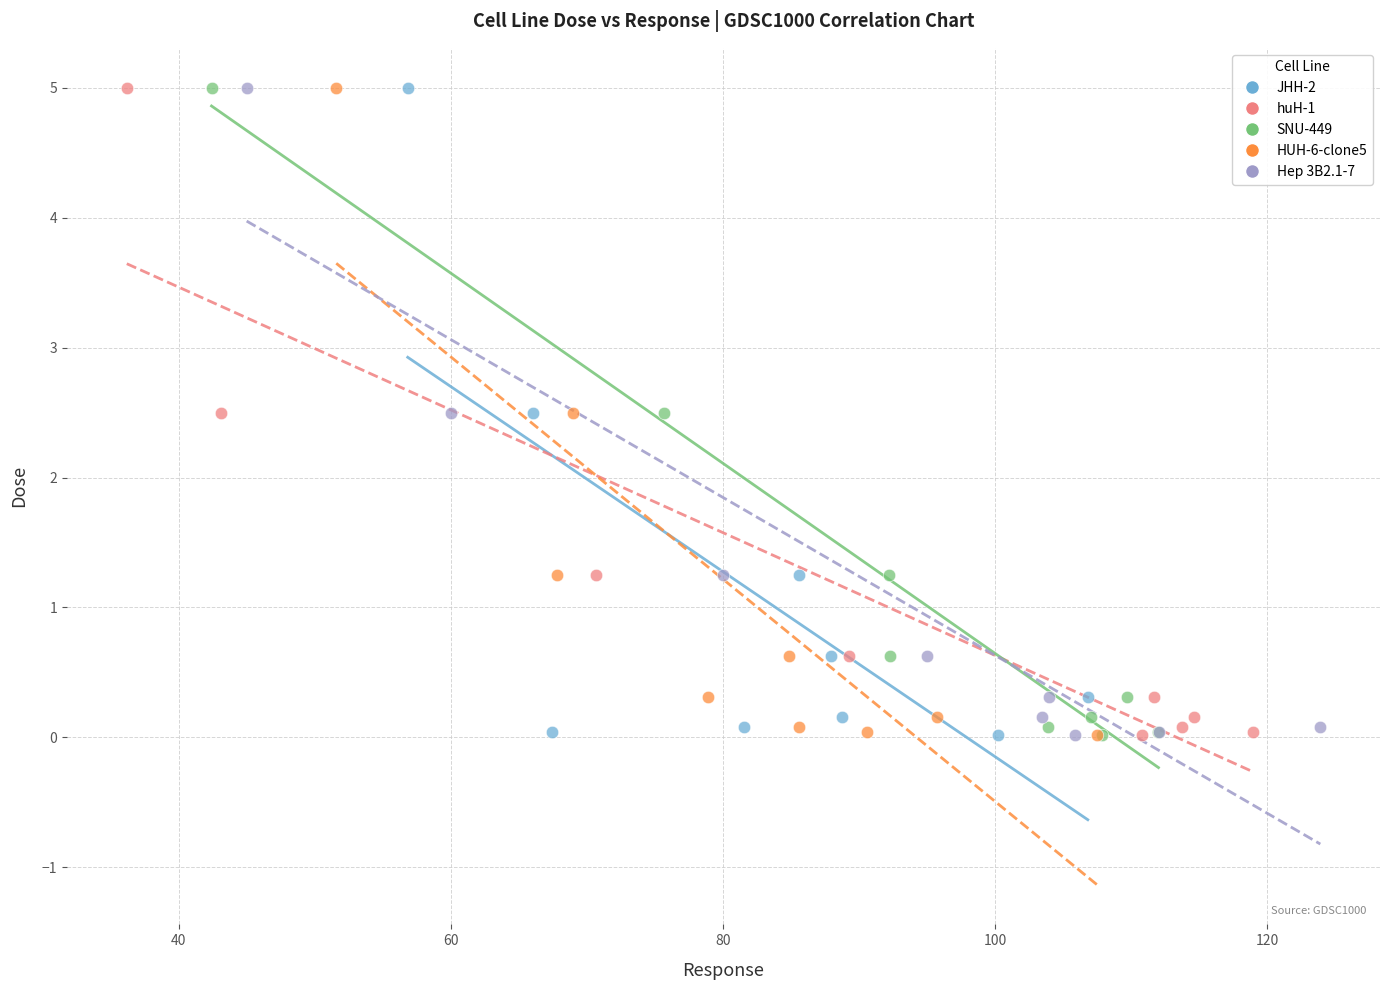

What are all the series names shown in the legend?

JHH-2, huH-1, SNU-449, HUH-6-clone5, Hep 3B2.1-7